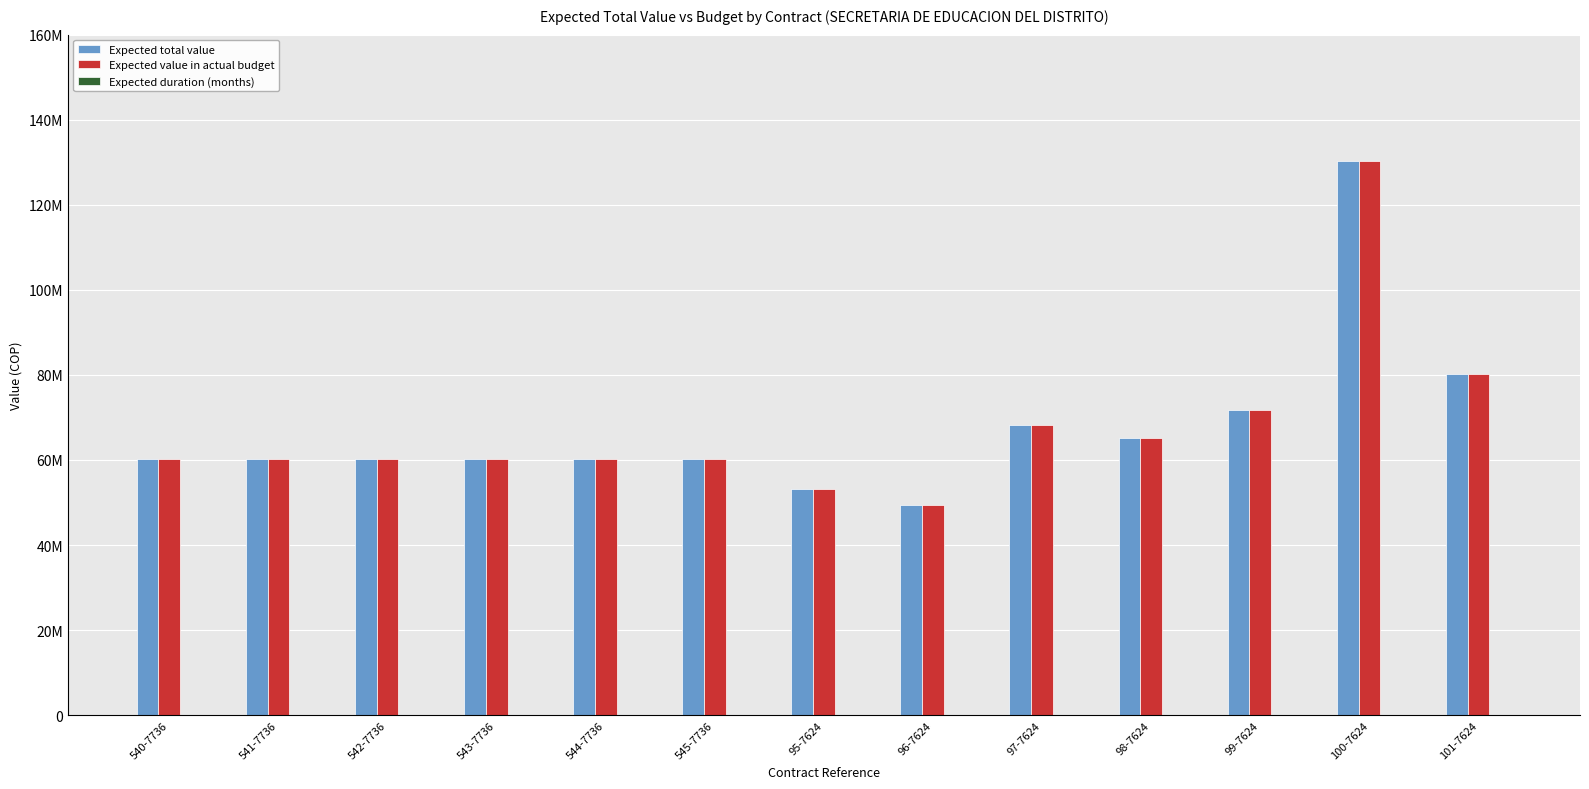

Which has a higher value, 98-7624 or 96-7624?

98-7624